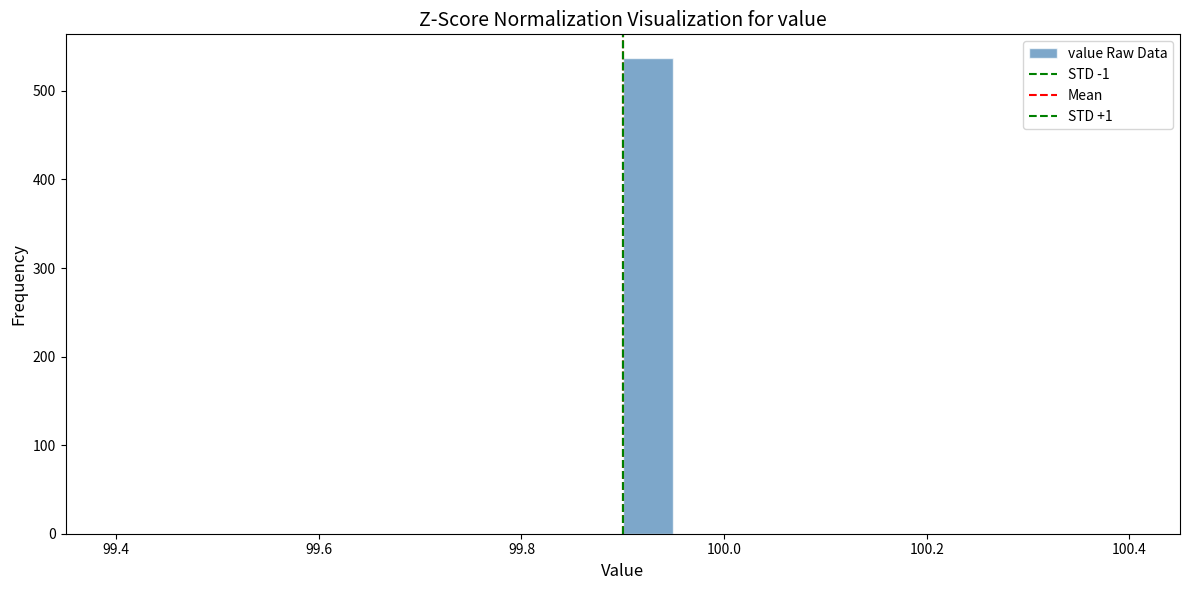

Read against the x-axis, roughly where is the centre of the tallest bar?

99.92